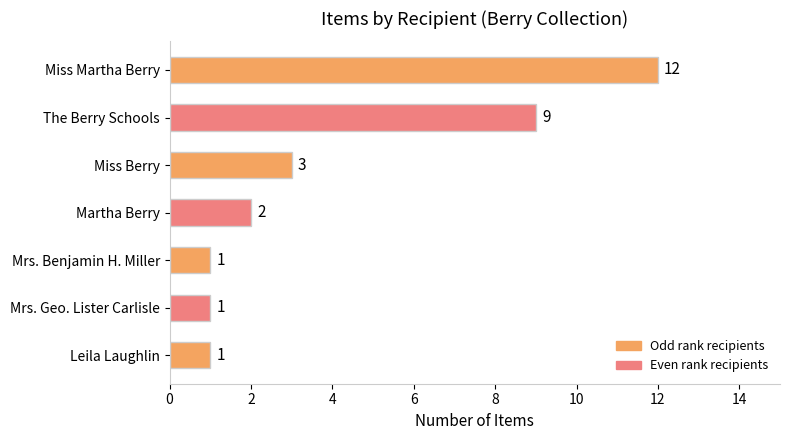

True or false: the data shows 3 at Miss Martha Berry.

False